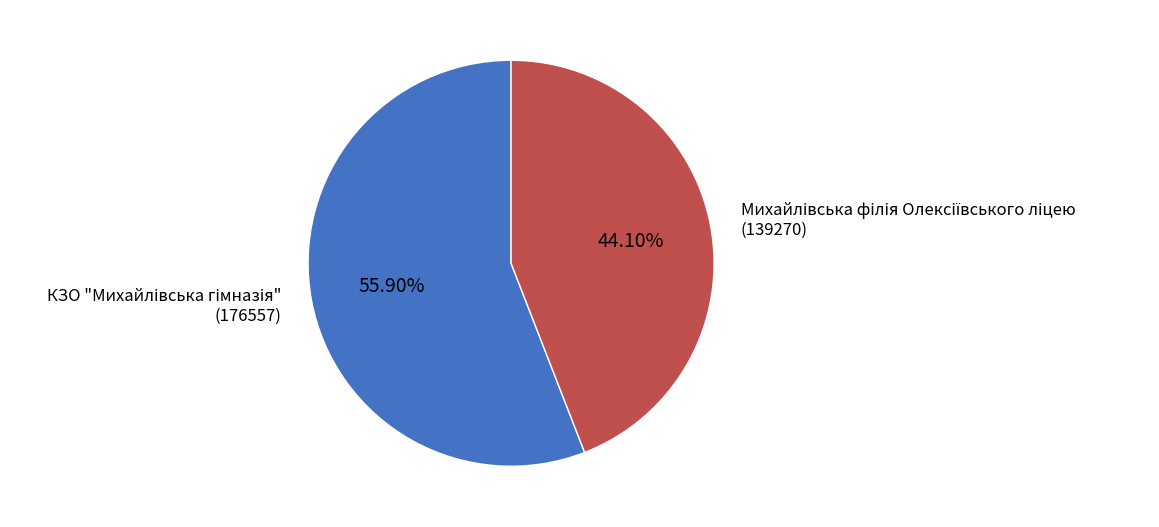

Does any single category account for the majority?

Yes